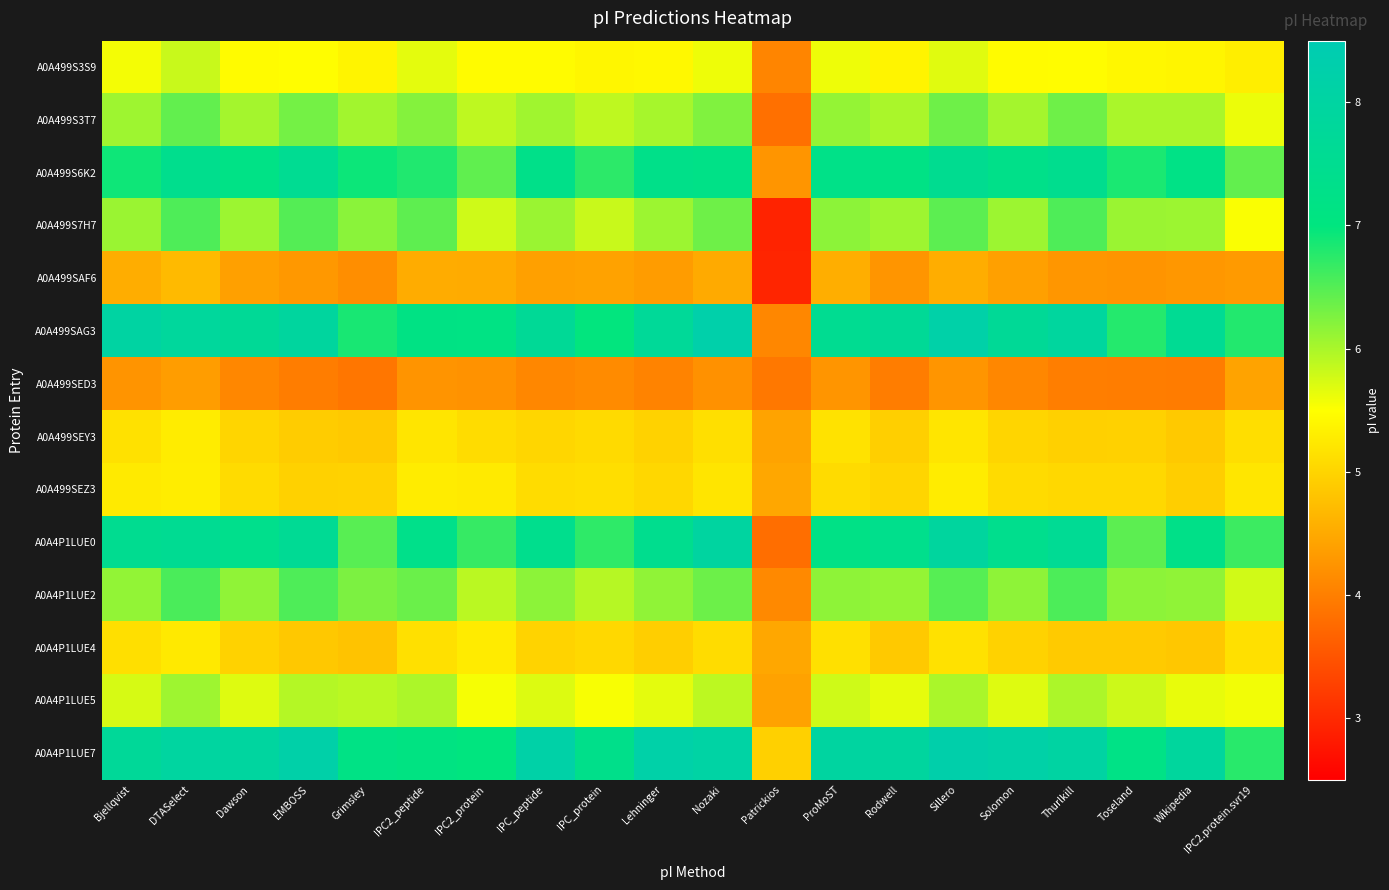

Which category has the lowest value across all series?

Patrickios